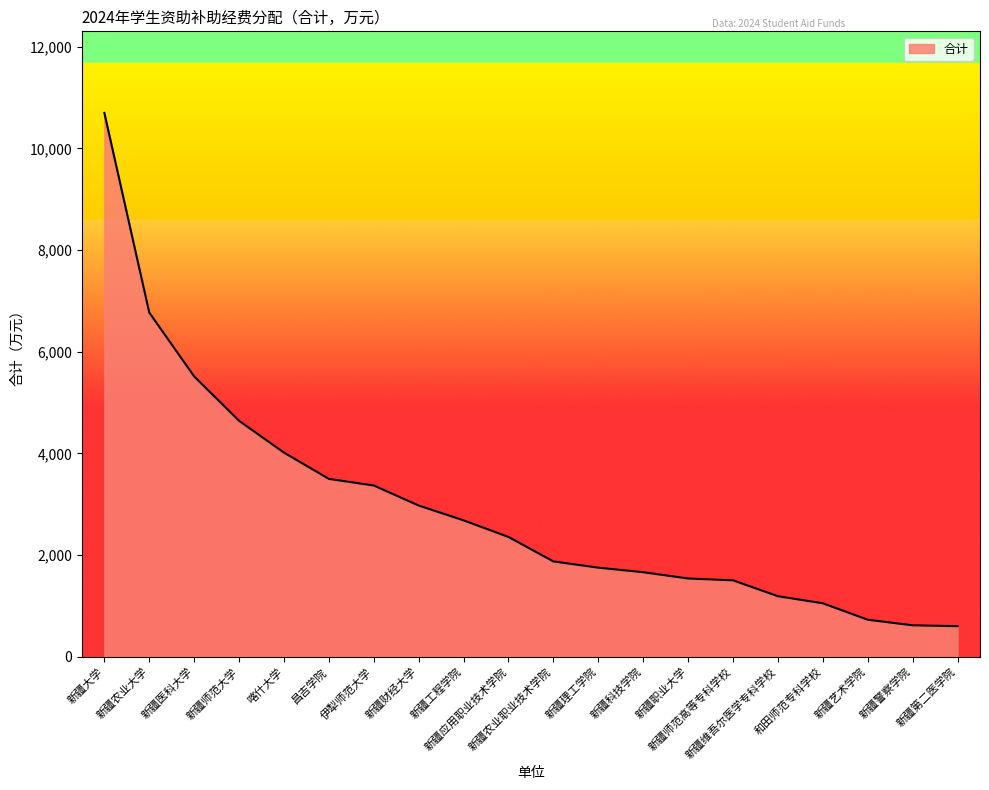

Count the number of data series in this chart.

1